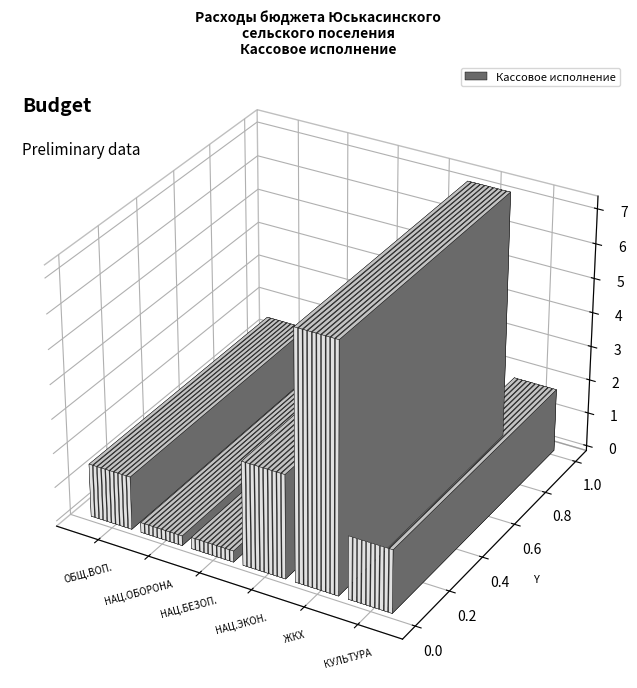

Where is the data nearest to the value 3748552?

НАЦИОНАЛЬНАЯ ЭКОНОМИКА